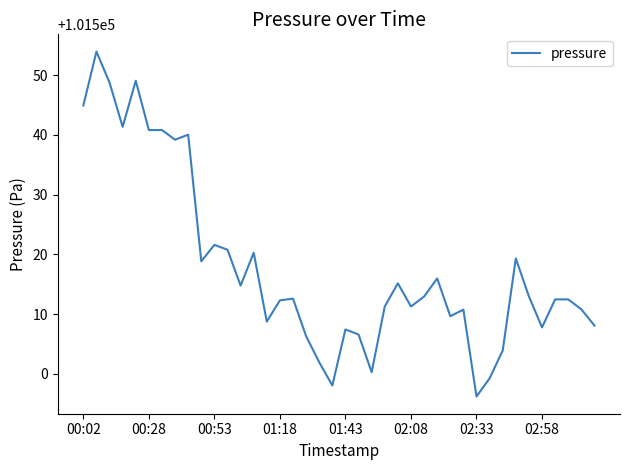

What is the difference between the maximum and minimum values?

57.7